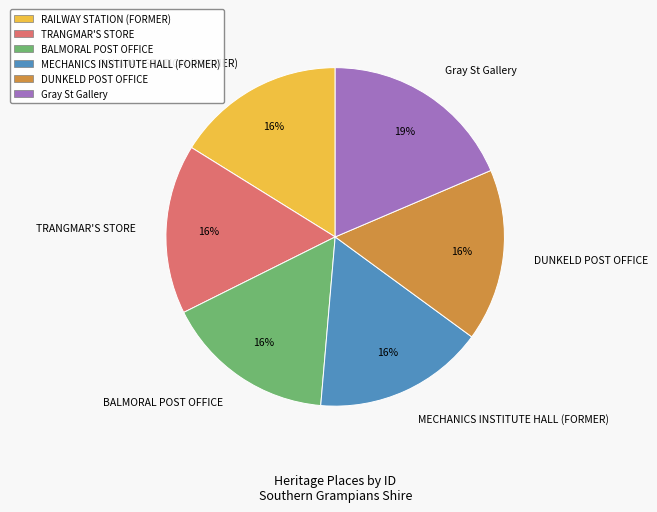

Count the number of slices in the pie.

6